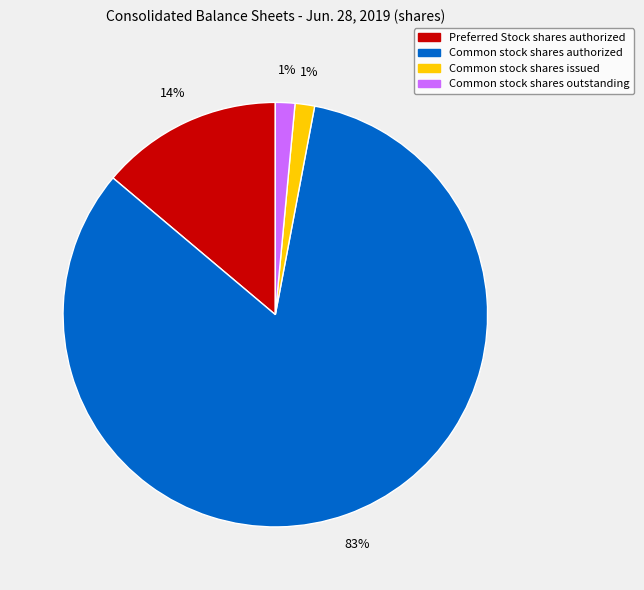

Is the sum of Common stock shares issued and Common stock shares authorized greater than half?

Yes